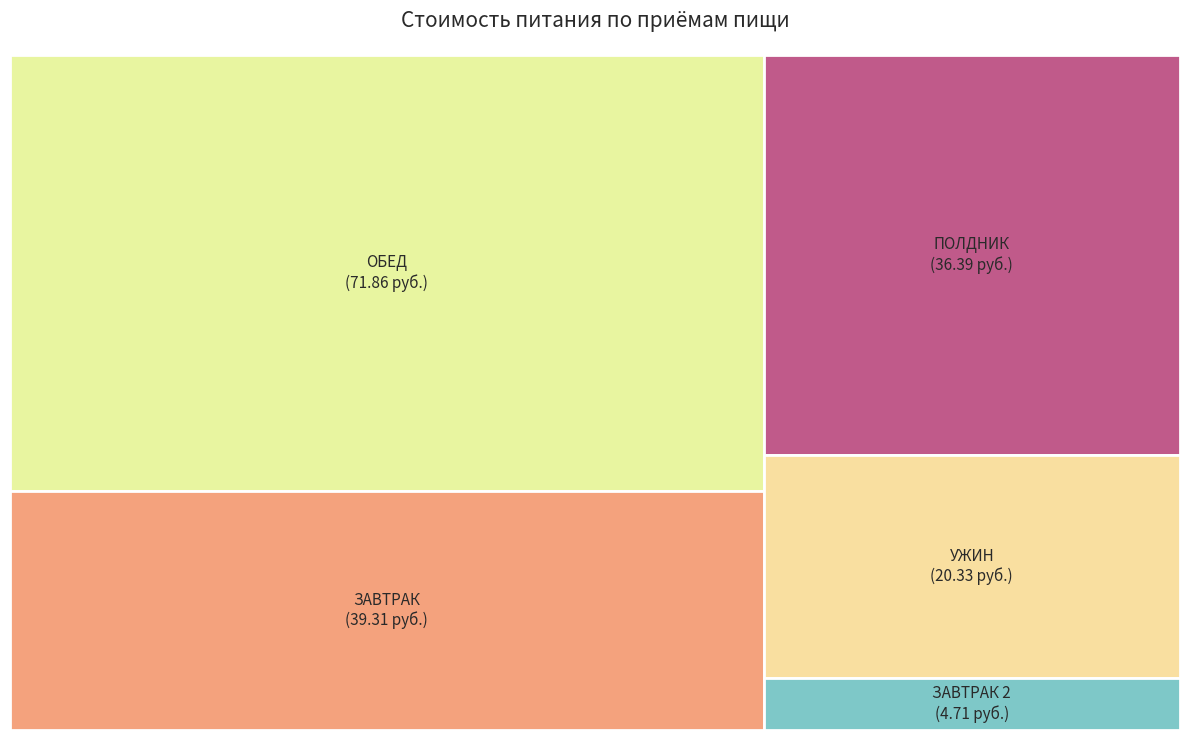

What percentage is the ЗАВТРАК slice, to the nearest percent?

23%